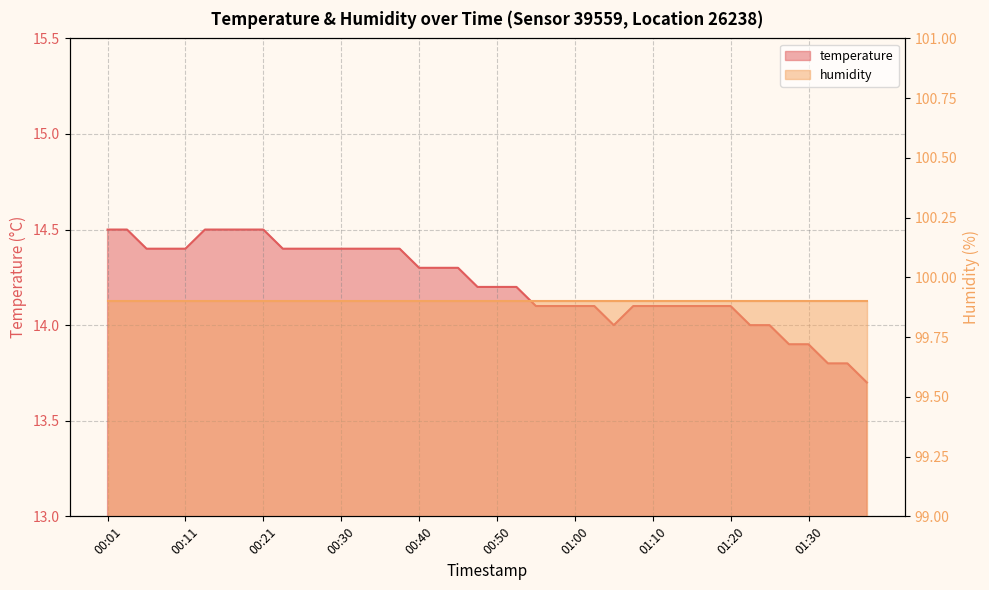

What is the sum of the values at 01:12 and 00:50?

28.3